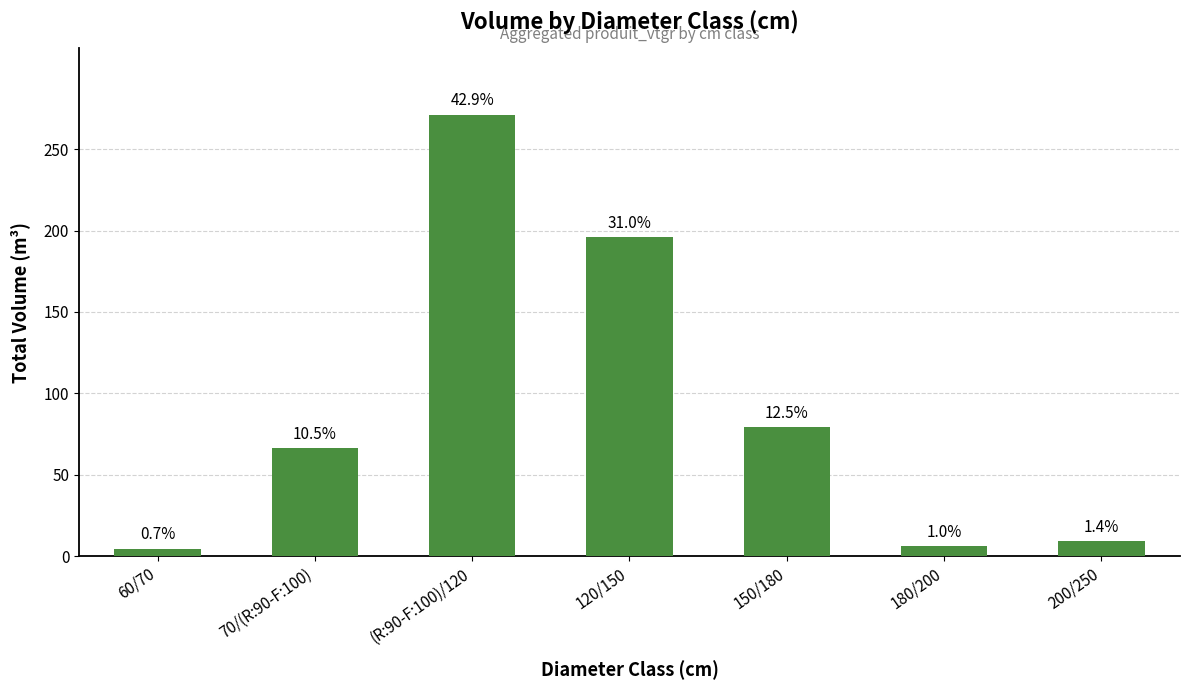

Reading left to right, transcribe all the data shown in this chart.

60/70=4.6	70/(R:90-F:100)=66.3	(R:90-F:100)/120=271.3	120/150=196.0	150/180=79.3	180/200=6.3	200/250=9.0